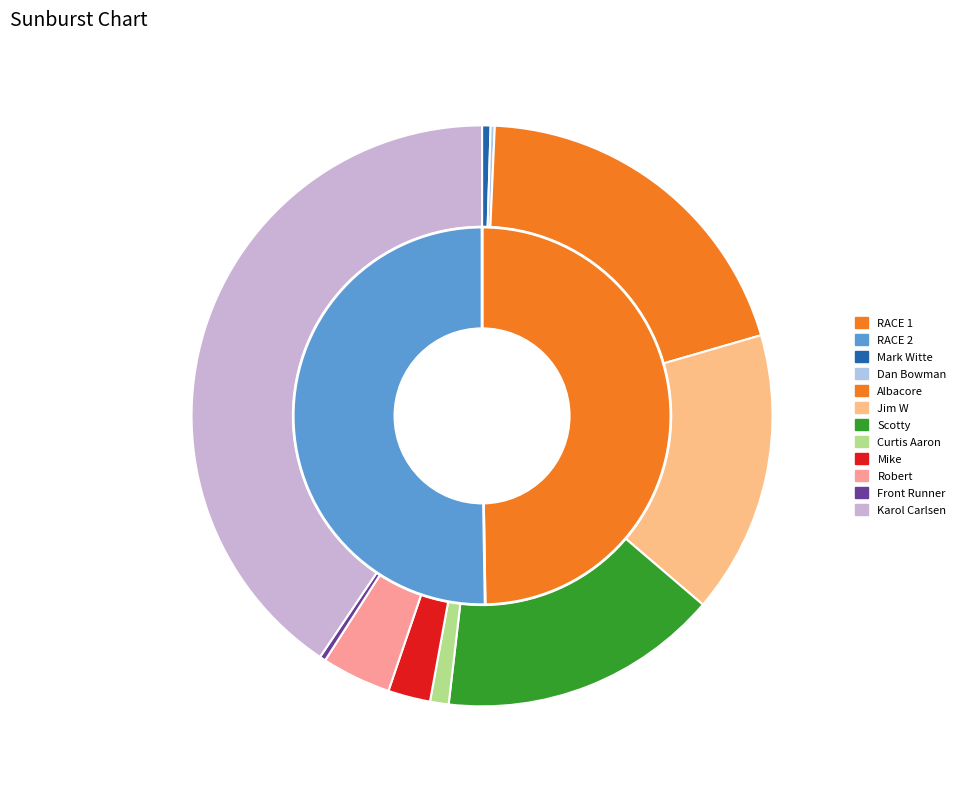

Rank the categories by value from lowest to highest.

Dan Bowman, Front Runner, Mark Witte, Curtis Aaron, Mike, Robert, Scotty, Jim W, Albacore, Karol Carlsen